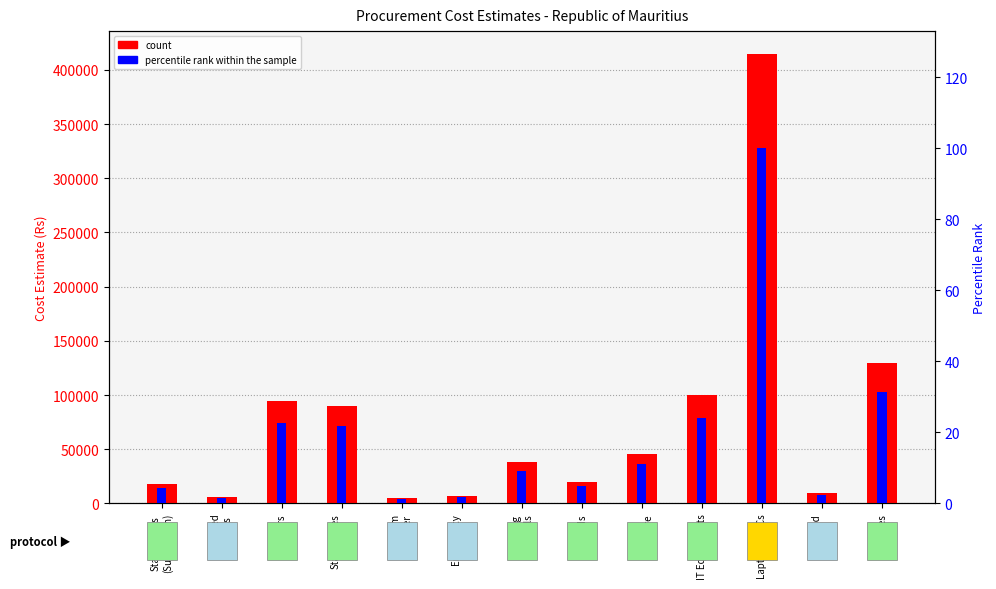

What is the spread (max minus min) of values at Pre-paid
cards?

9997.6